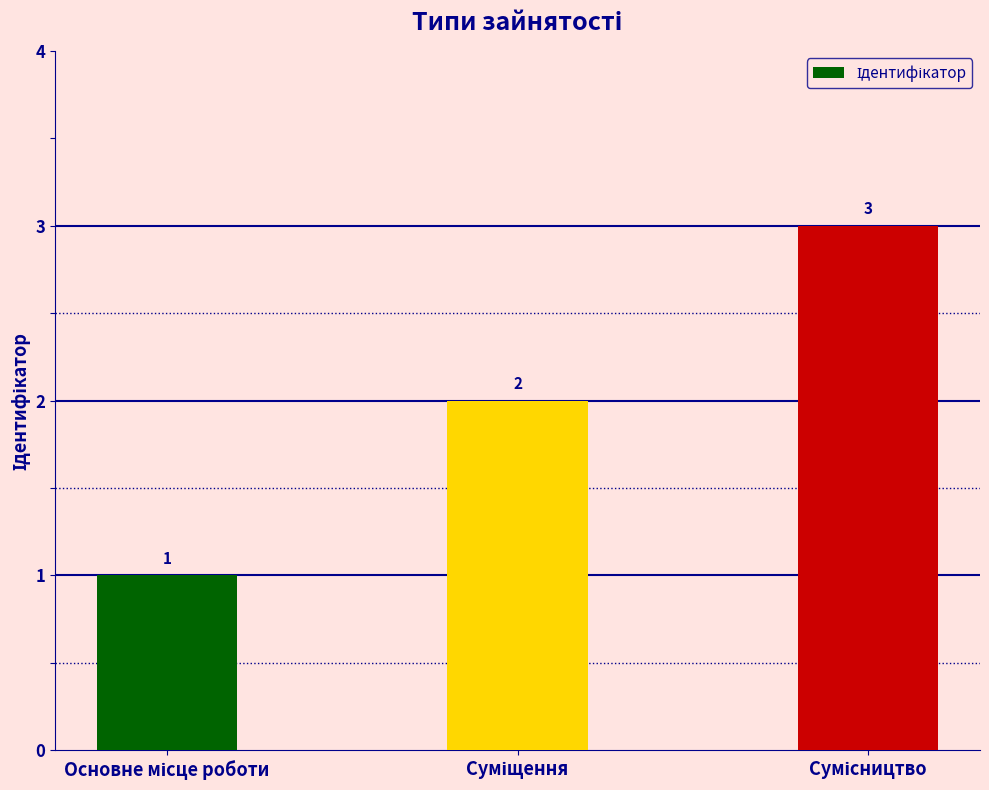

Are the bars grouped side by side (vs. stacked)?

No